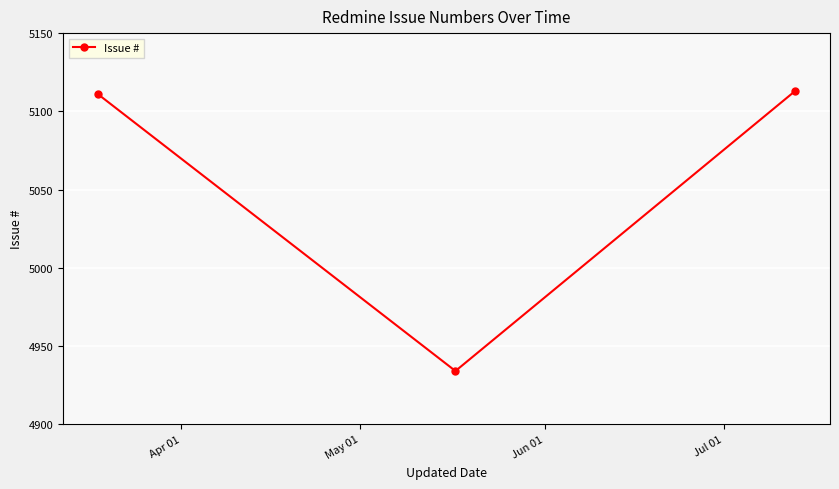

What is the difference between the maximum and minimum values?

179